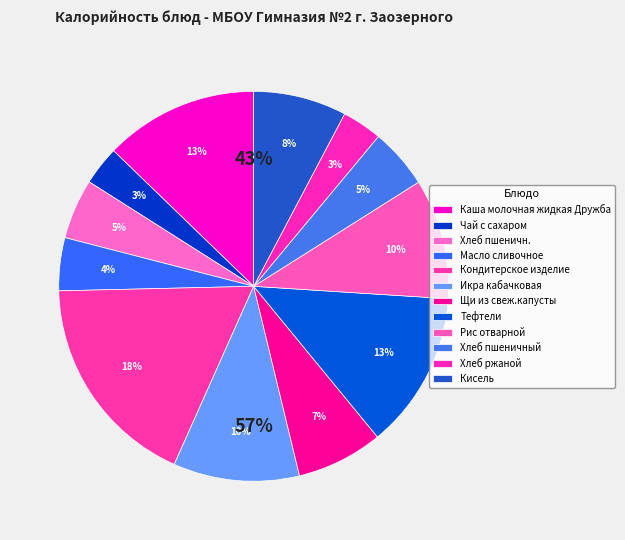

To the nearest percent, what percentage of the pie is Тефтели?

13%